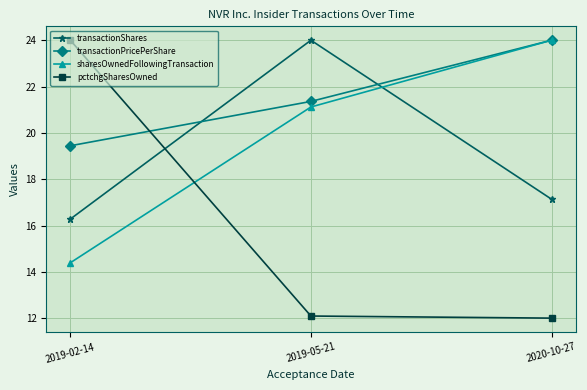

At which label does transactionPricePerShare reach its peak?

2020-10-27